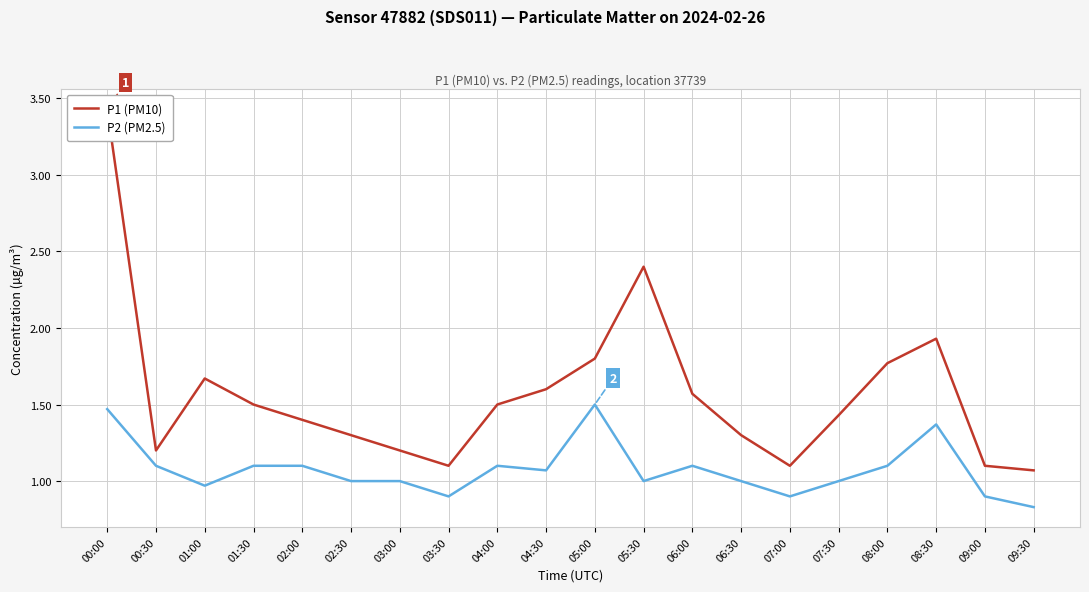

Reading right to left, list all the values displayed in this chart.

P1 (PM10): 1.1	1.1	1.9	1.8	1.4	1.1	1.3	1.6	2.4	1.8	1.6	1.5	1.1	1.2	1.3	1.4	1.5	1.7	1.2	3.4
P2 (PM2.5): 0.8	0.9	1.4	1.1	1.0	0.9	1.0	1.1	1.0	1.5	1.1	1.1	0.9	1.0	1.0	1.1	1.1	1.0	1.1	1.5